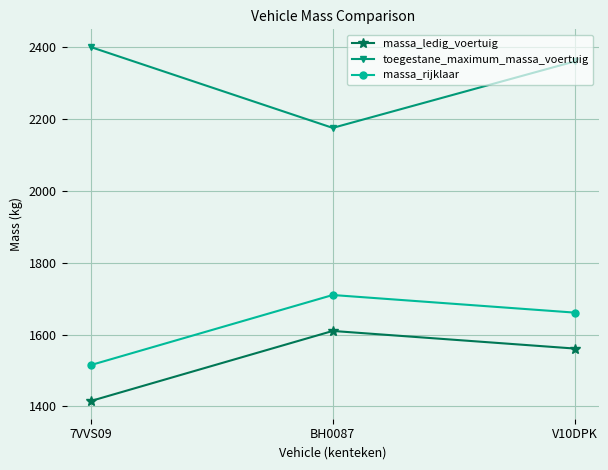

What is the difference between the highest and lowest values at BH0087?

565